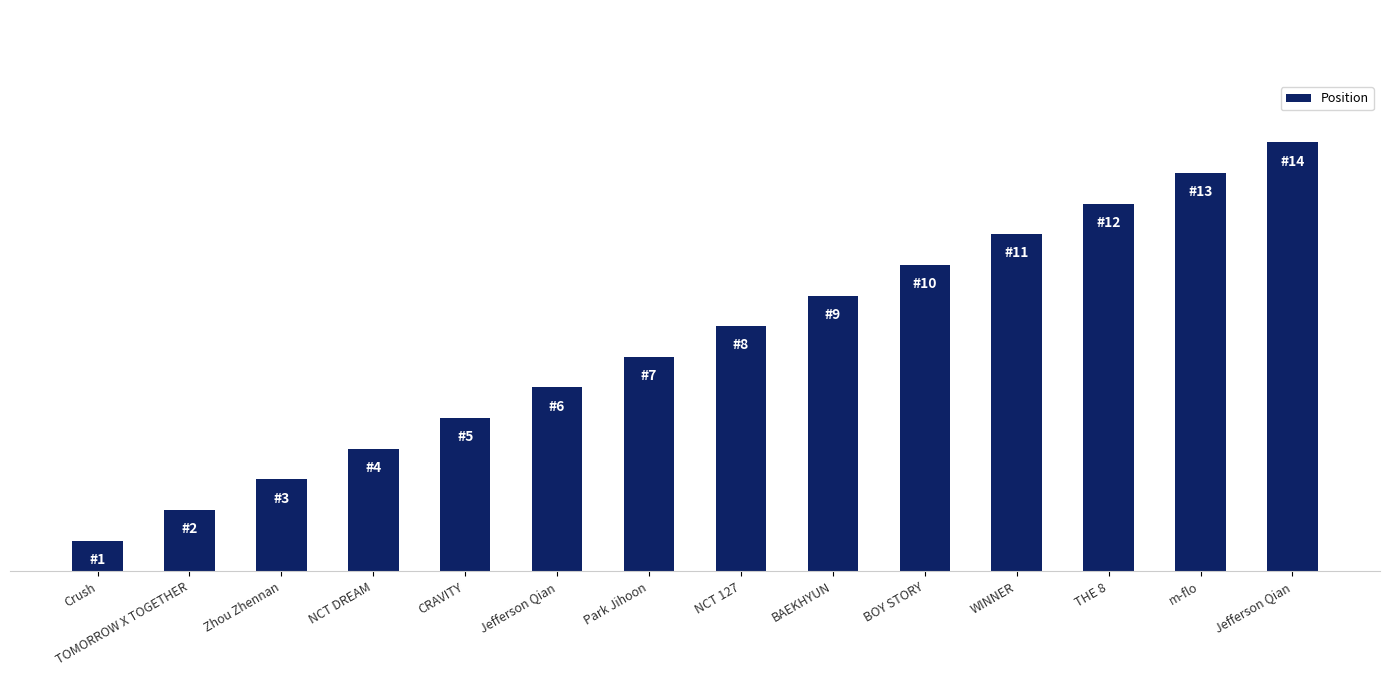

Does the chart contain any negative values?

No